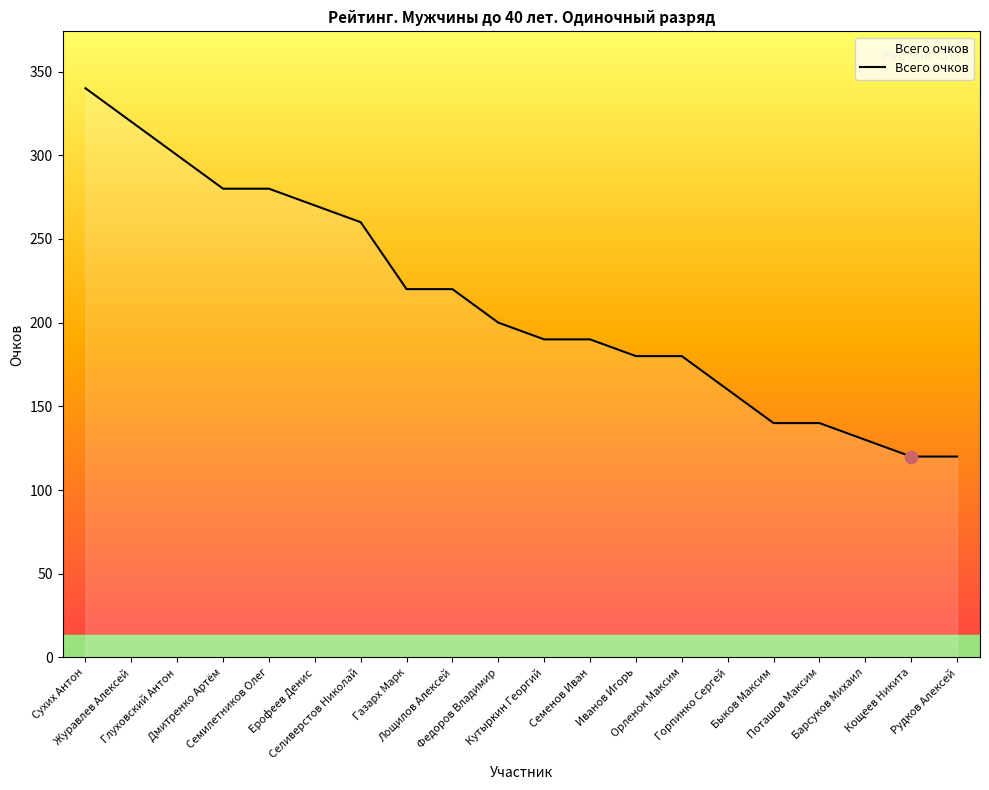

What is the change in value from Селиверстов Николай to Рудков Алексей?

-140